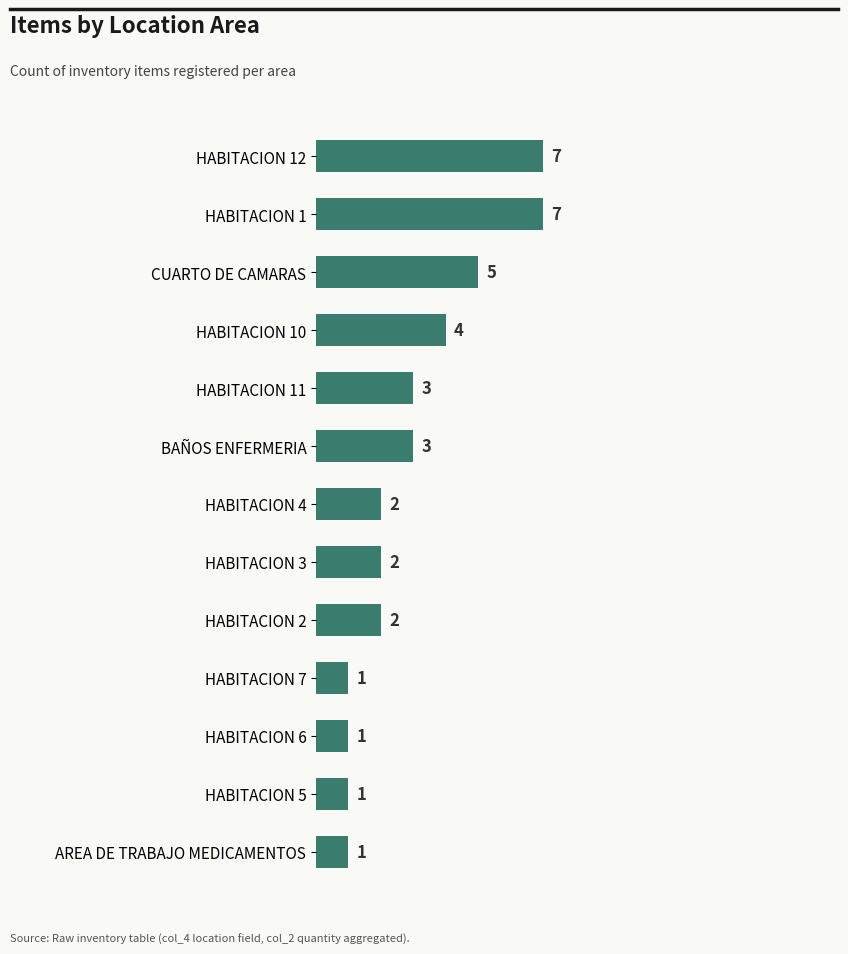

How many bars are there in total?

13